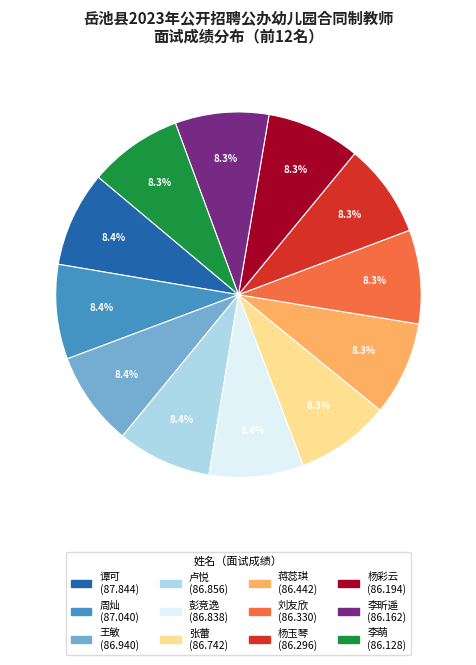

What portion of the pie excludes 周灿?

91.6%